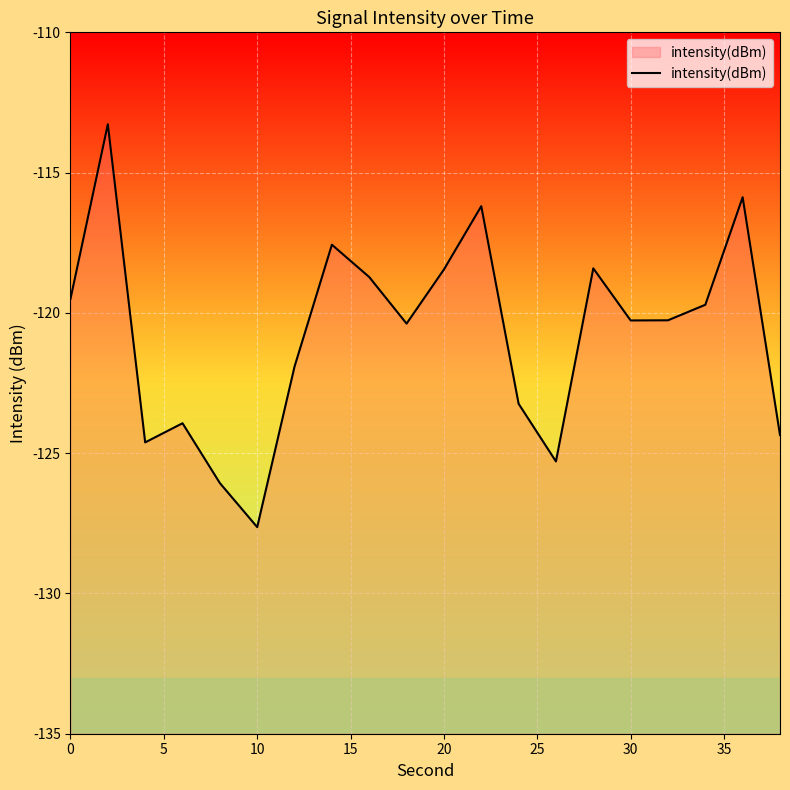

Read the value at 20.

-118.5